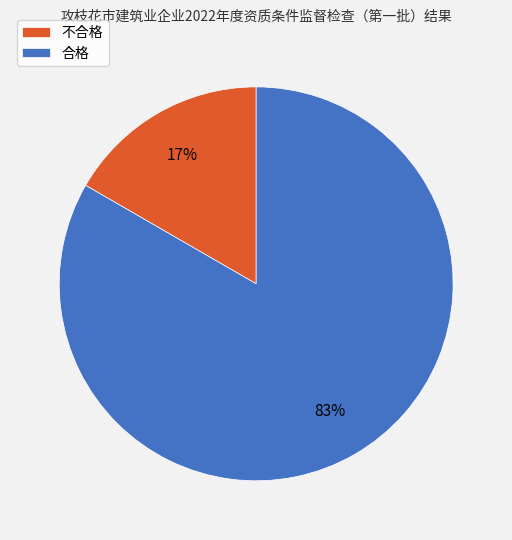

To the nearest percent, what is the combined percentage of 合格 and 不合格?

100%